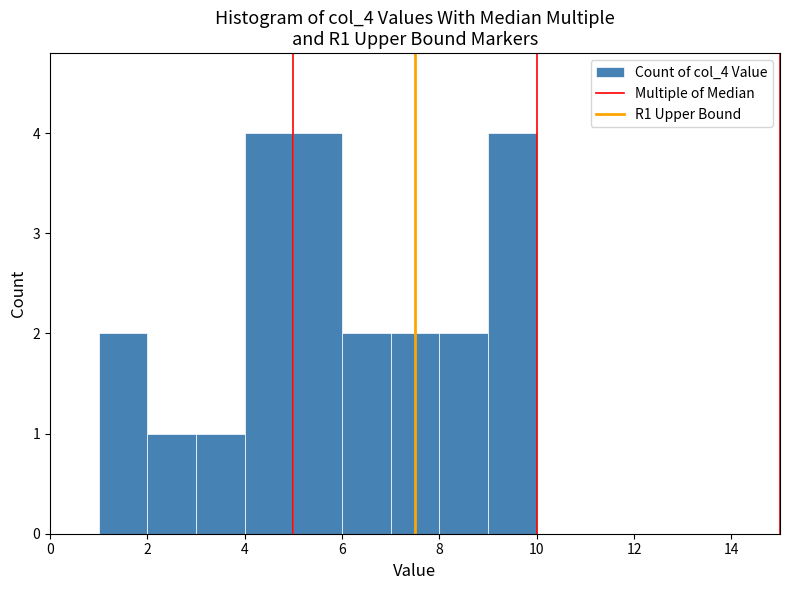

Reading left to right, transcribe this chart: for each bar, give the range it covers on the x-axis and its height. The values are not printed on the chart, so give them approximately, as read against the axis.

0 to 1: 0
1 to 2: 2
2 to 3: 1
3 to 4: 1
4 to 5: 4
5 to 6: 4
6 to 7: 2
7 to 8: 2
8 to 9: 2
9 to 10: 4